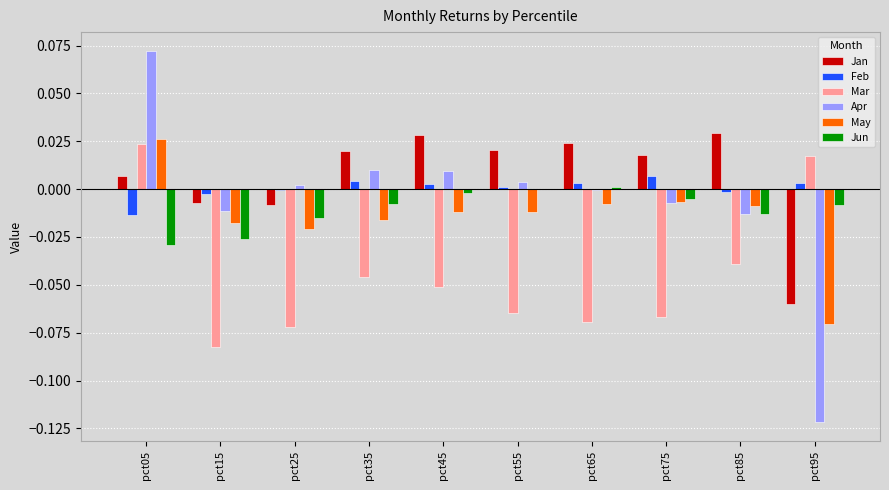

How many values in Mar are above zero?

2